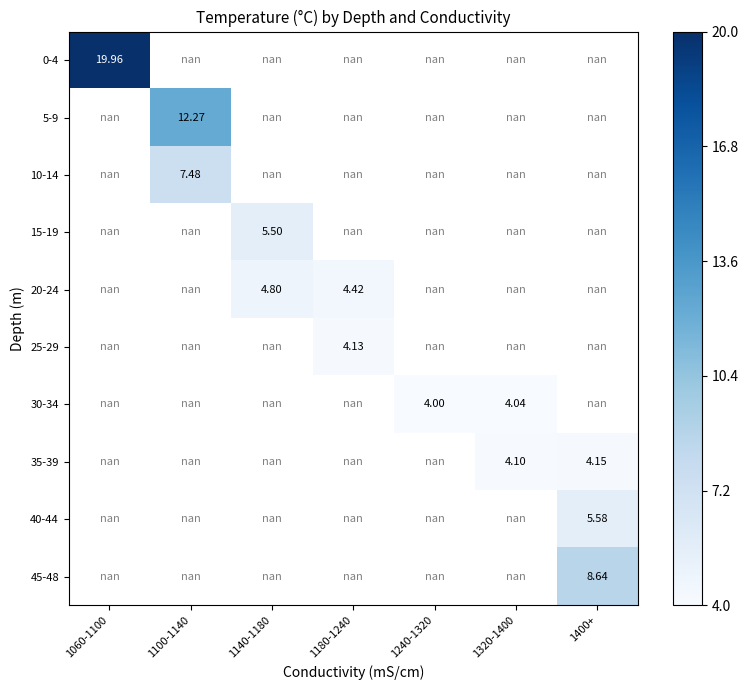

True or false: 20-24 has a value of 2.3 at 1180-1240.

False